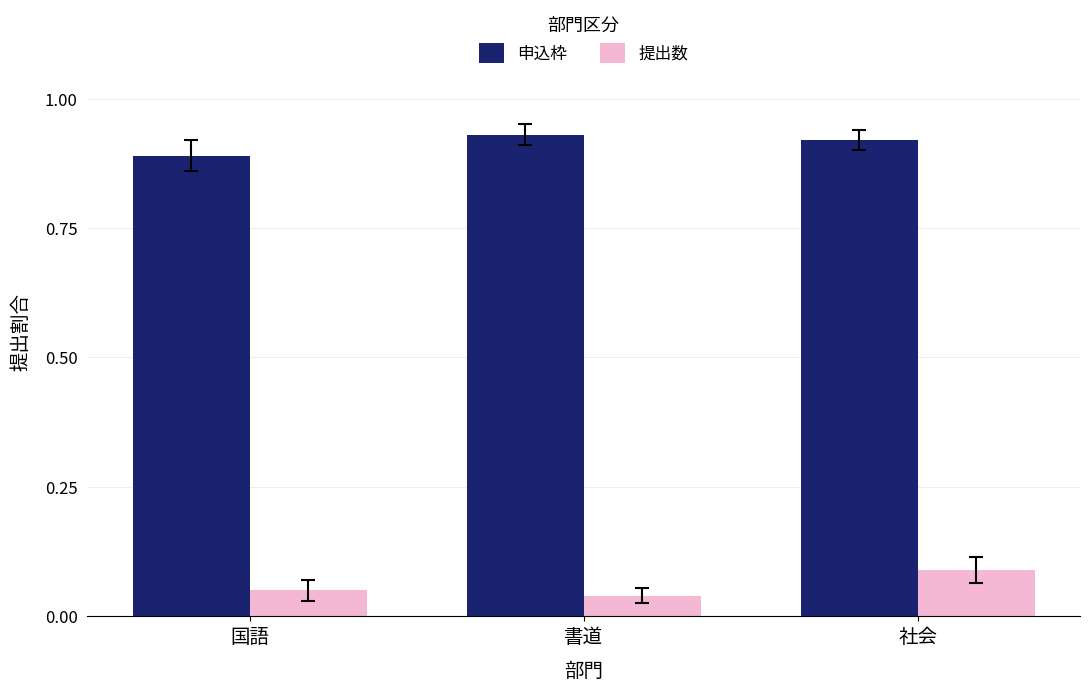

Rank the series by their maximum value, from highest to lowest.

申込枠, 提出数